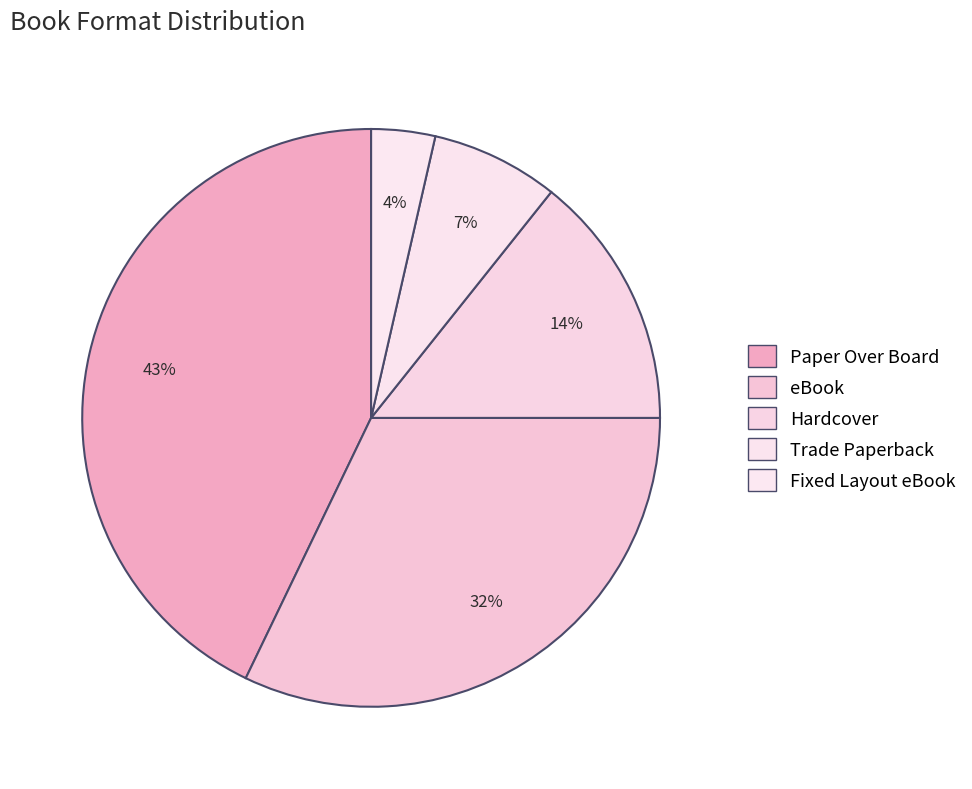

Is it true that eBook is 44% of the pie?

False